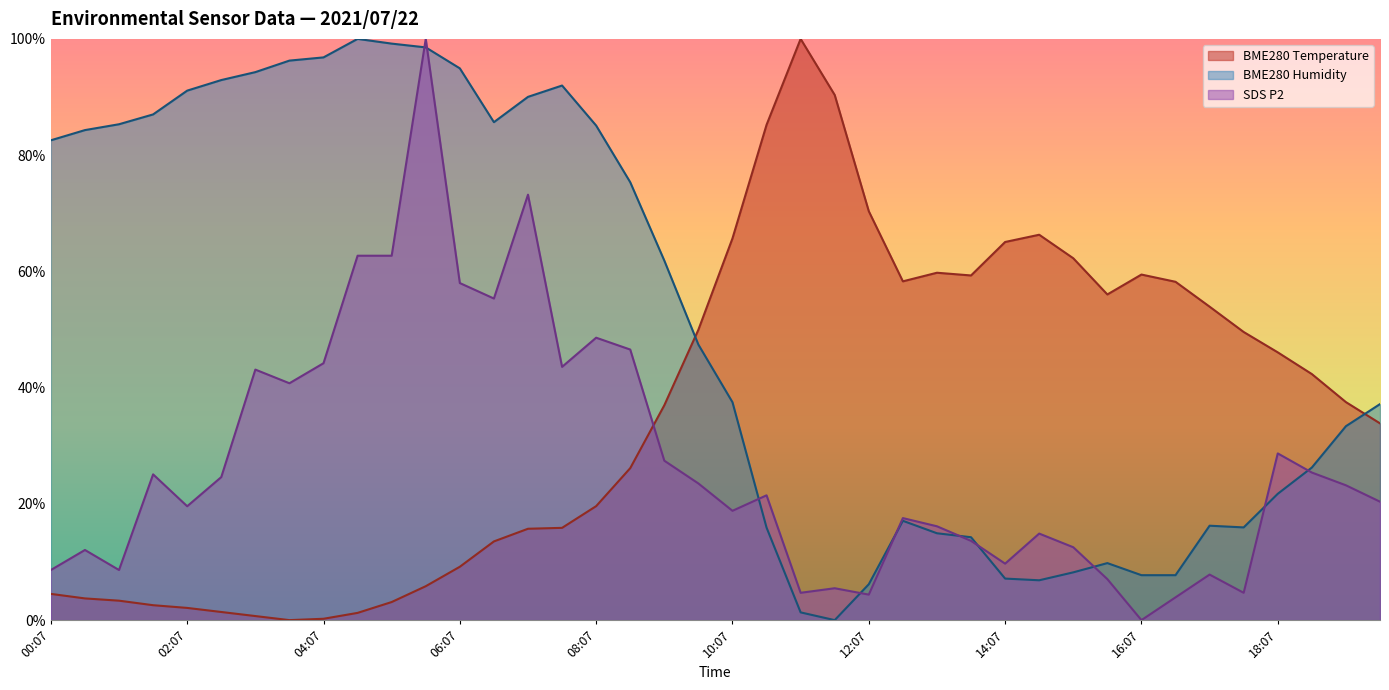

How many distinct data groups are displayed?

3